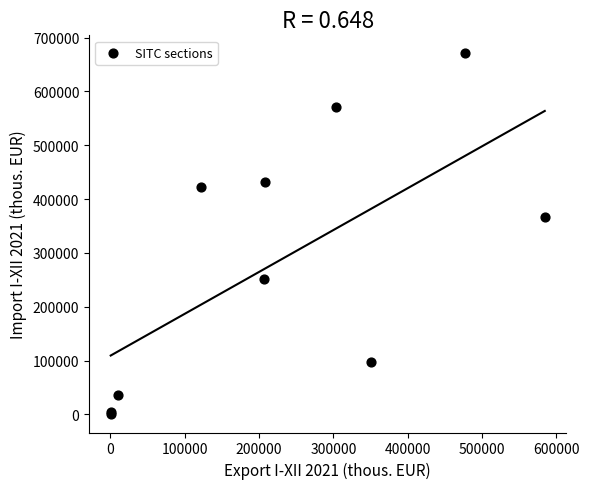

What Y value in the scatter plot is closest to 335350?

367189